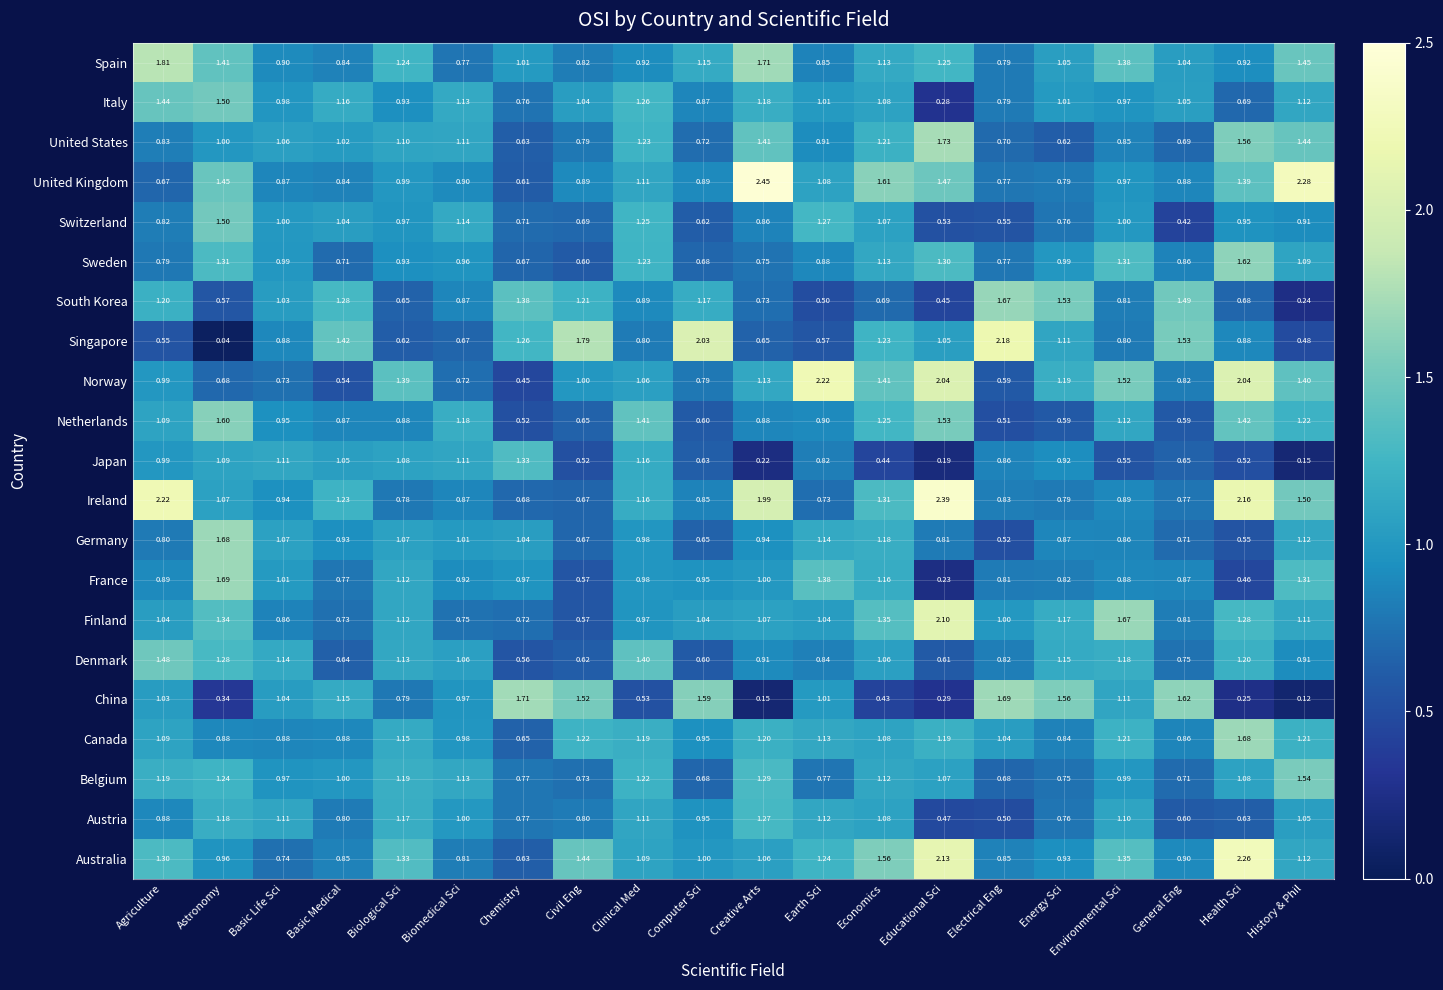

At which label is France closest to 0?

Educational Sci